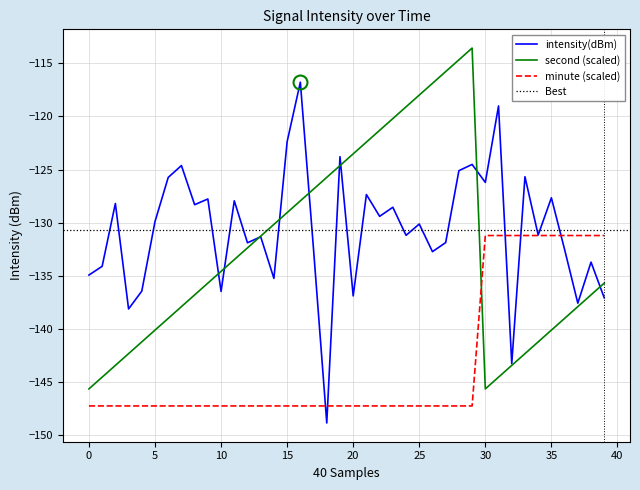

Rank the series by their maximum value, from lowest to highest.

minute, intensity(dBm), second